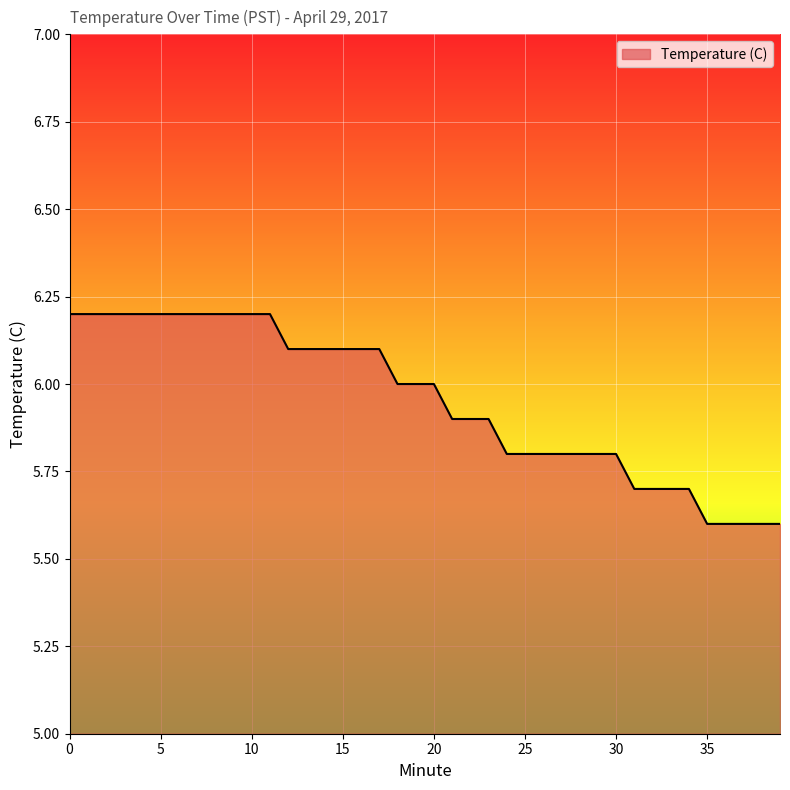

What is the greatest value displayed?

6.2